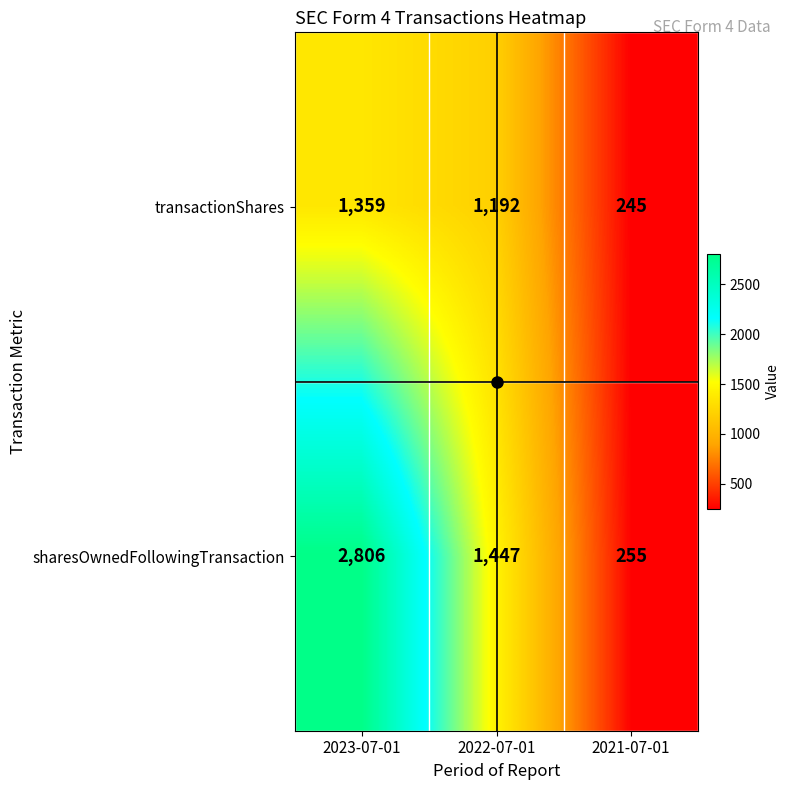

What is the sum of the sharesOwnedFollowingTransaction values at 2021-07-01 and 2023-07-01?

3061